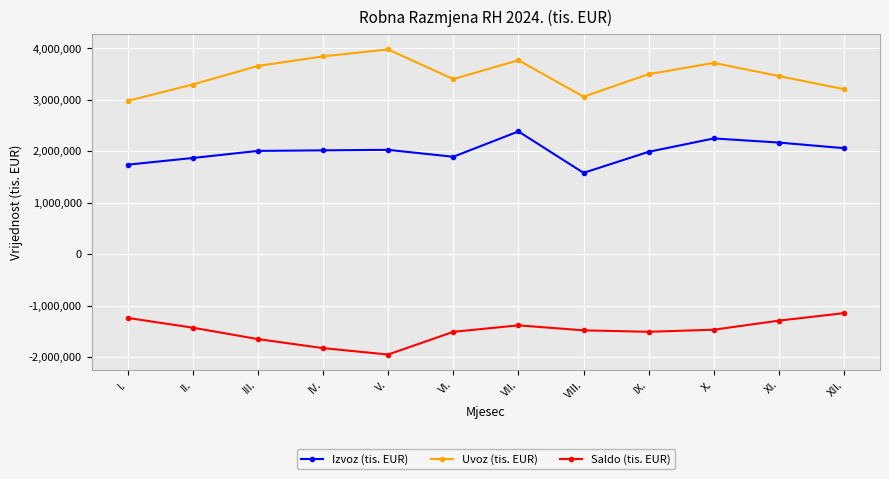

Rank the series at VII. from highest to lowest value.

Uvoz (tis. EUR), Izvoz (tis. EUR), Saldo (tis. EUR)